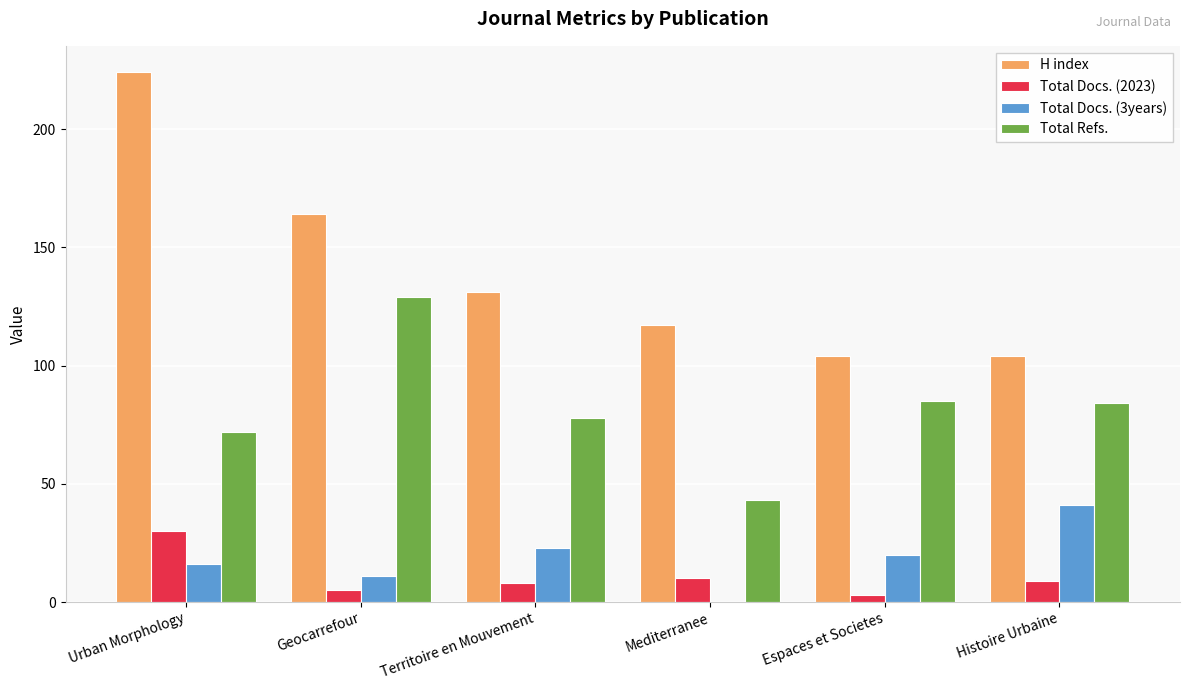

Which series has the largest total across all categories?

H index